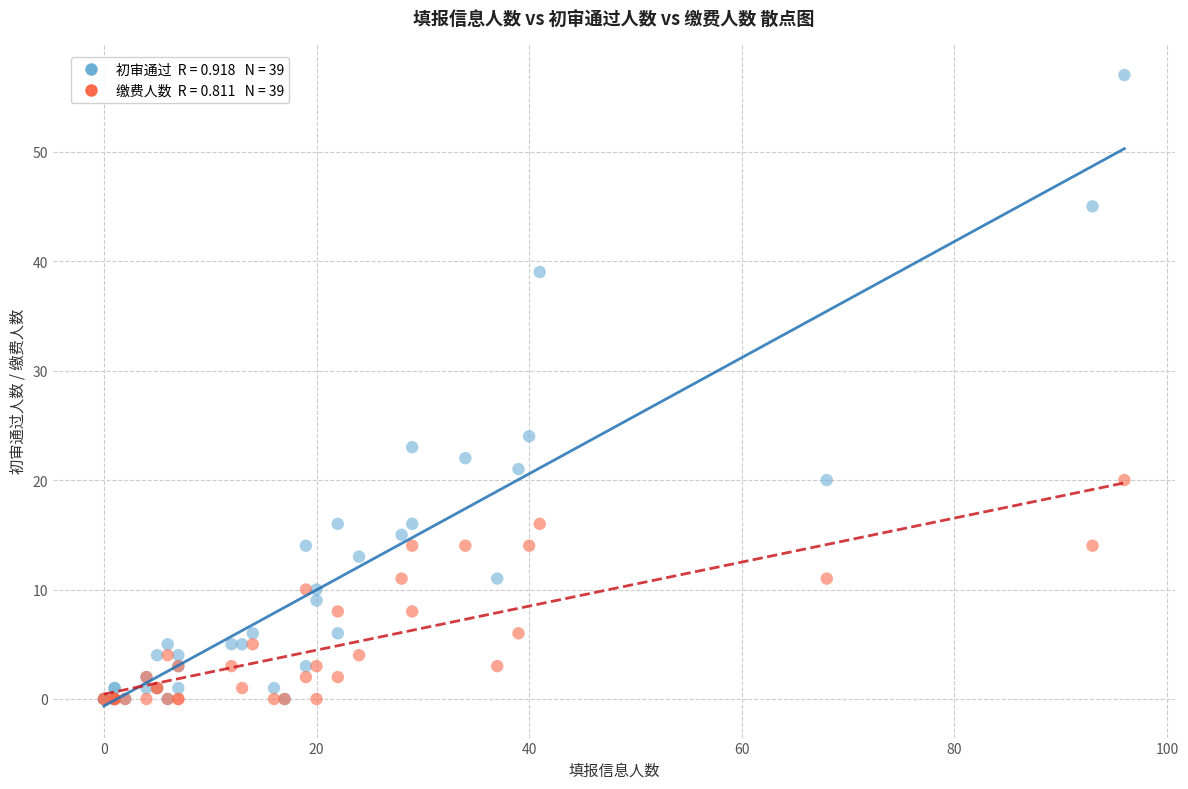

Across all series, what Y value is closest to 28?

24